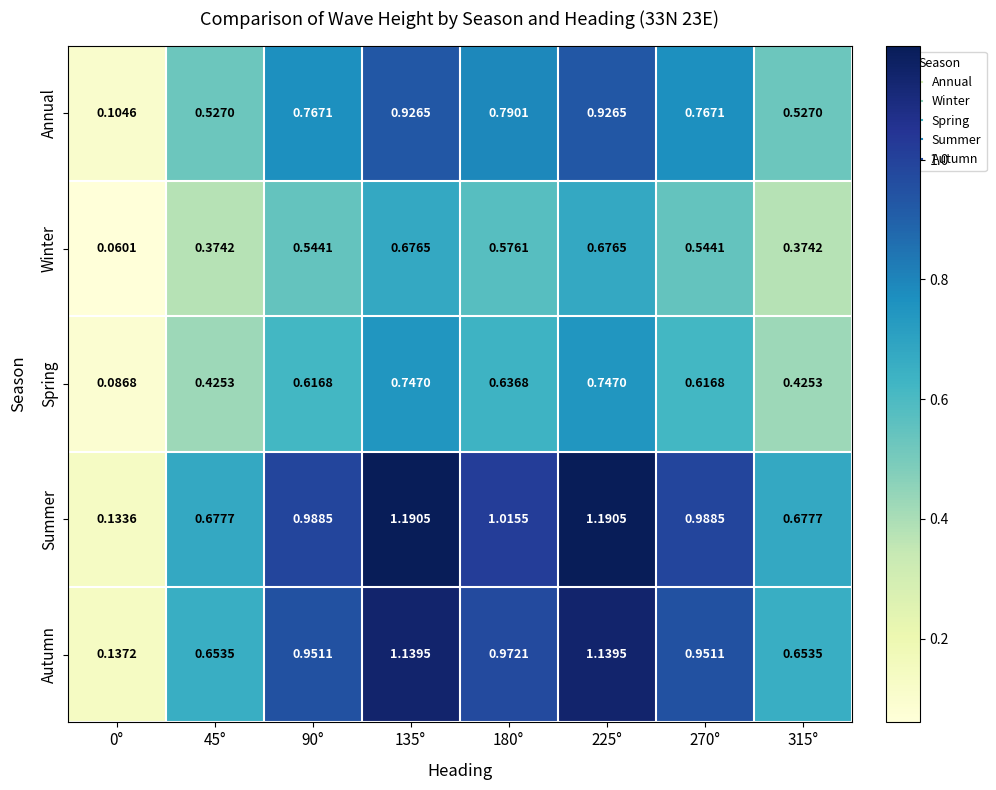

Which series has the widest spread of values?

Summer